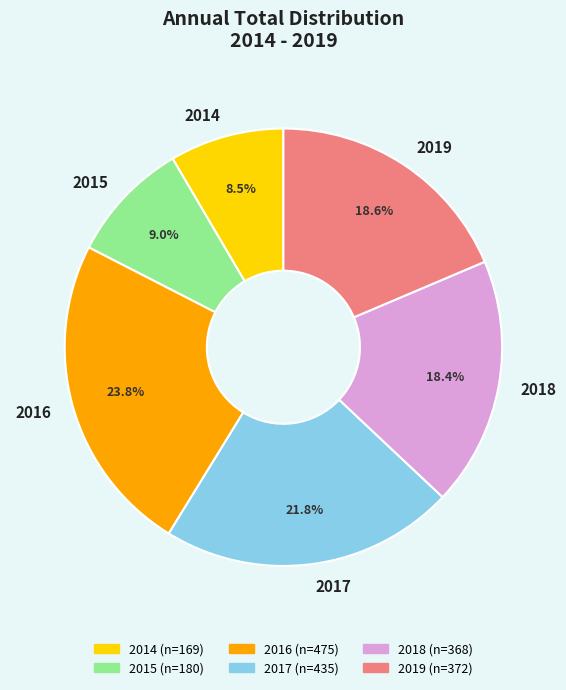

How many segments does this pie chart have?

6